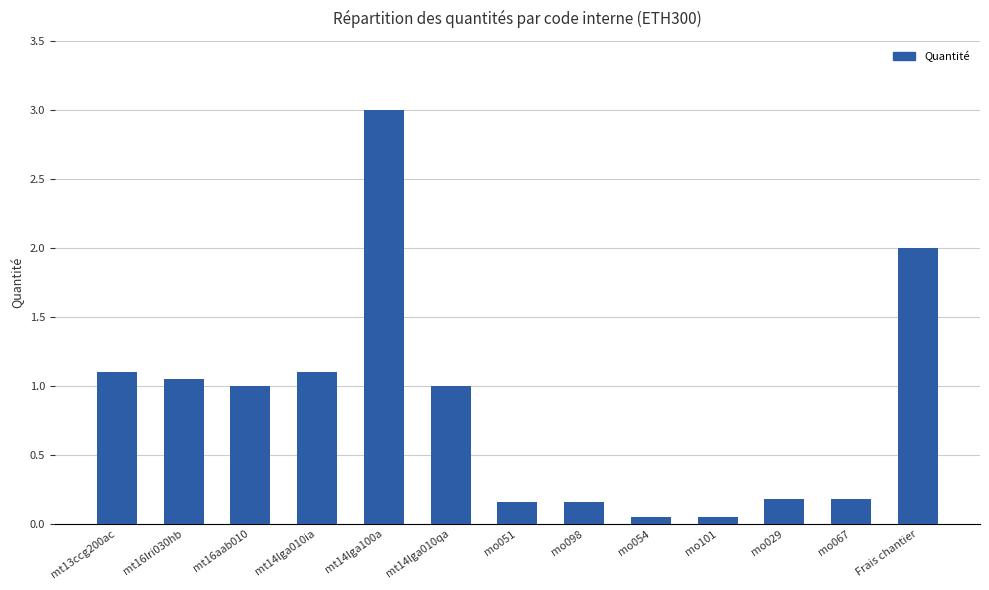

What position from the left is mt14lga100a?

5